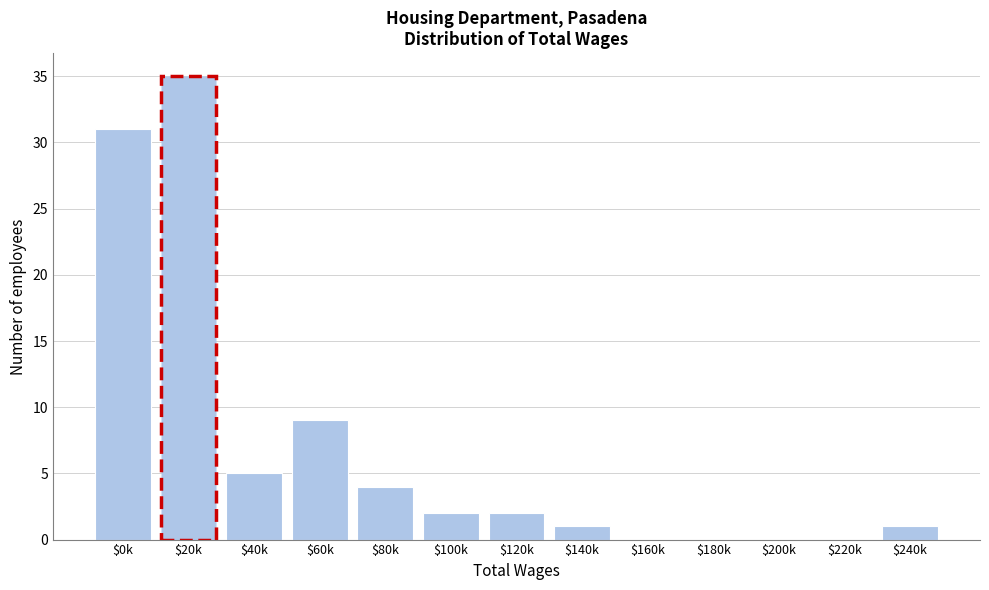

Where is the data nearest to the value 17?

$60k